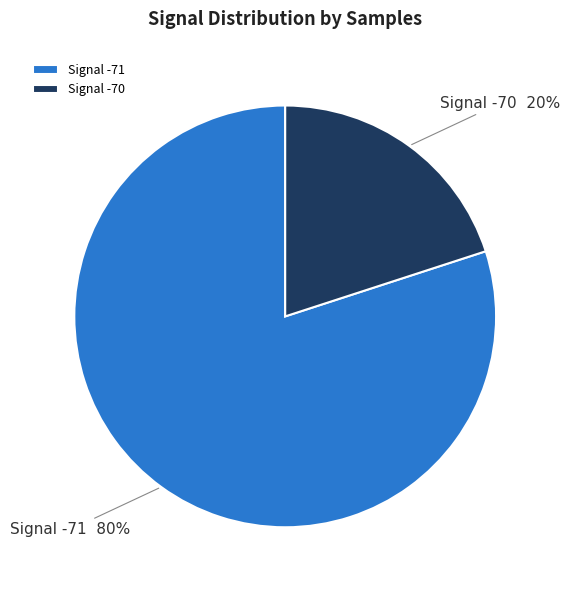

To the nearest percent, what is the average slice percentage?

50%